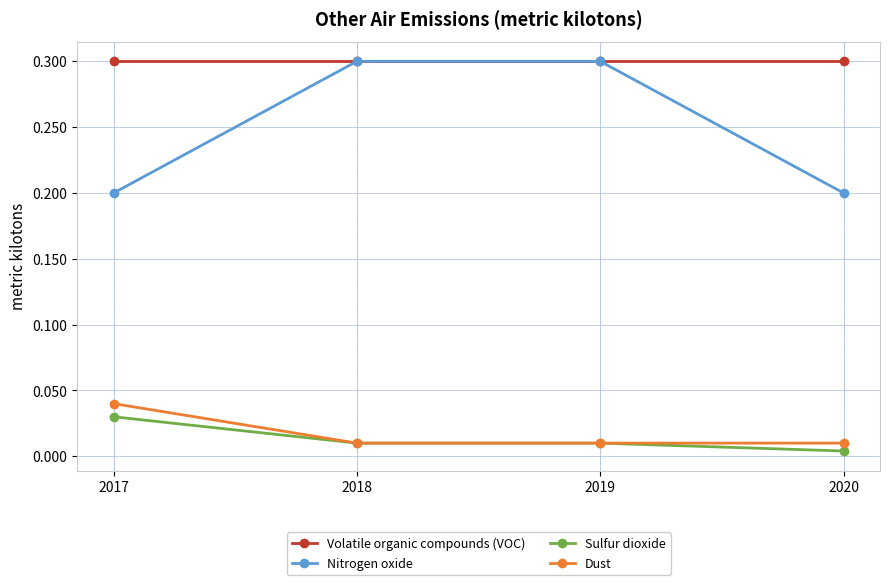

At how many categories does at least one series exceed 0?

4